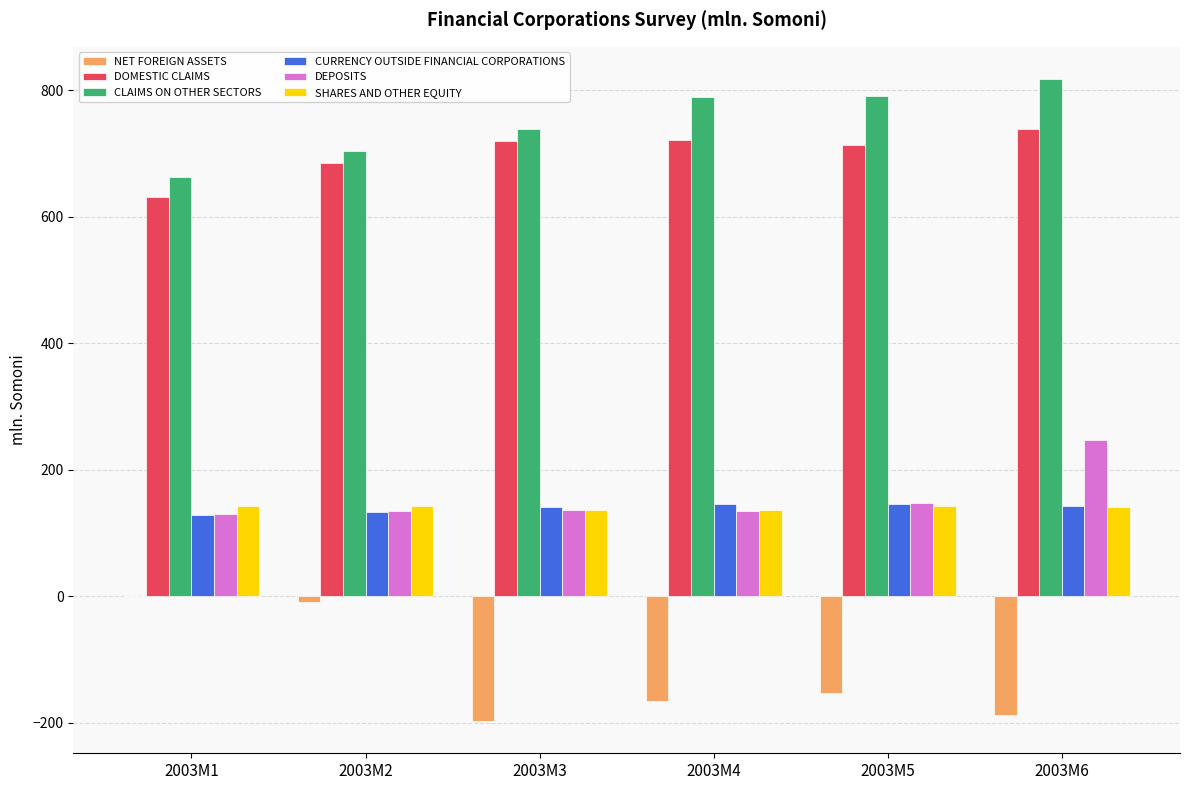

Which series has the largest total across all categories?

CLAIMS ON OTHER SECTORS